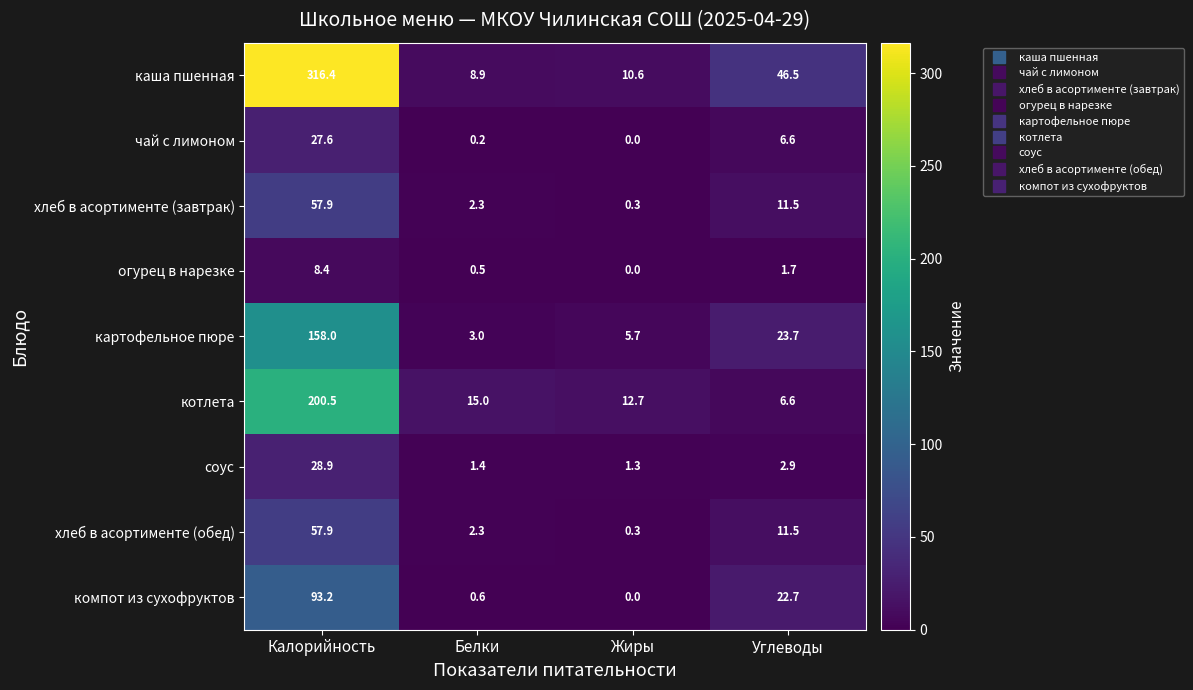

What is the sum of the компот из сухофруктов values at Углеводы and Жиры?

22.7